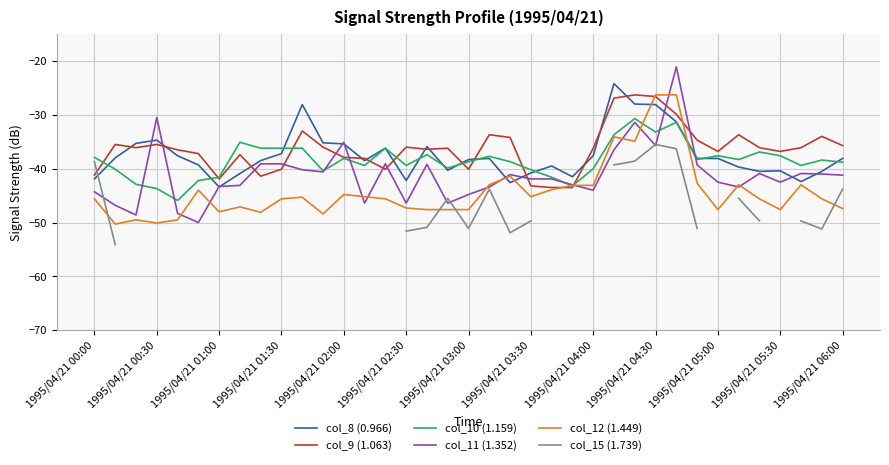

At which category is the sum across all series the highest?

28